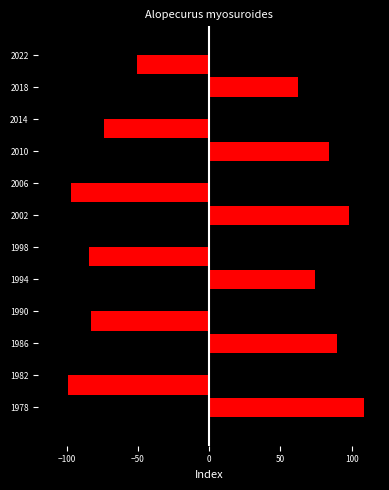

Reading left to right, what are all the values shown in this chart?

indexcijfer: 109	99	90	83	74	84	98	97	84	74	62	51
indexcijfer_mirror: -109	-99	-90	-83	-74	-84	-98	-97	-84	-74	-62	-51